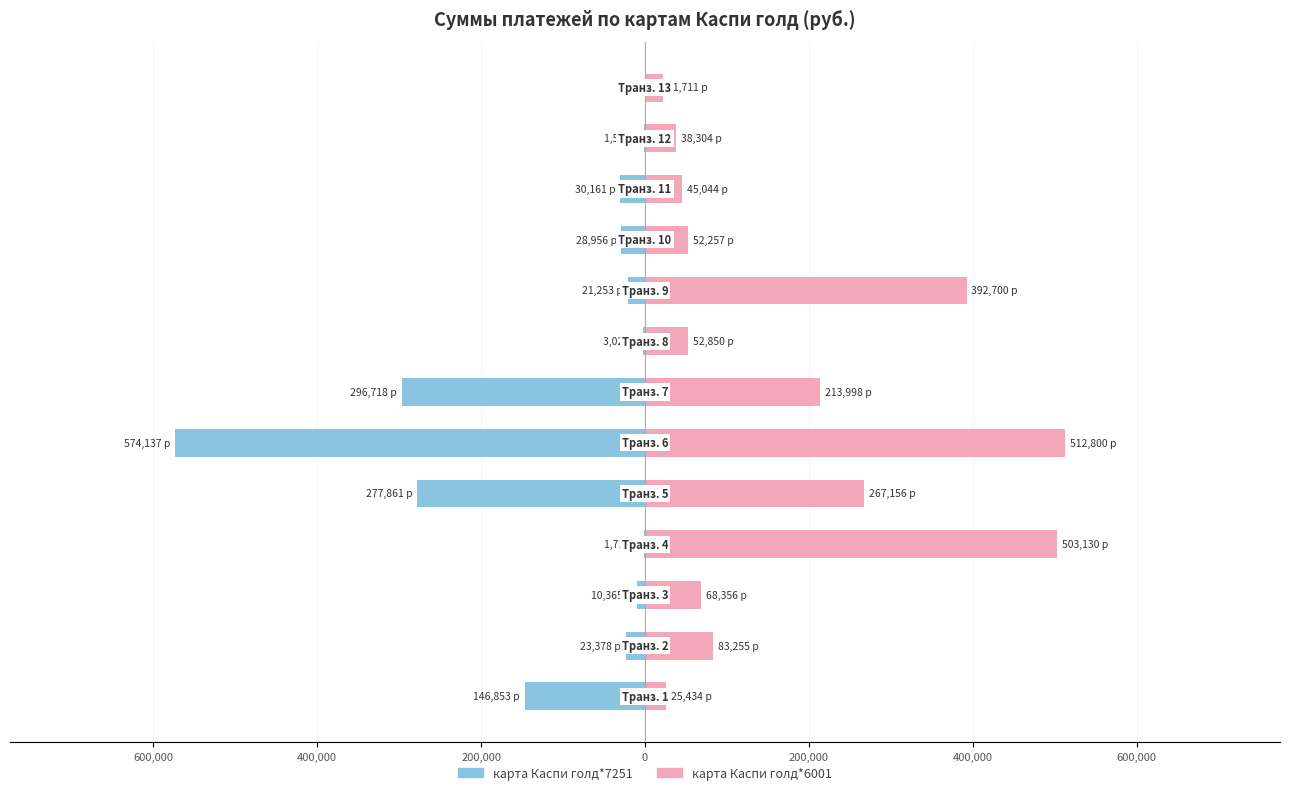

The карта Каспи голд*7251 series shows -30519.9 at 800,000. True or false?

False